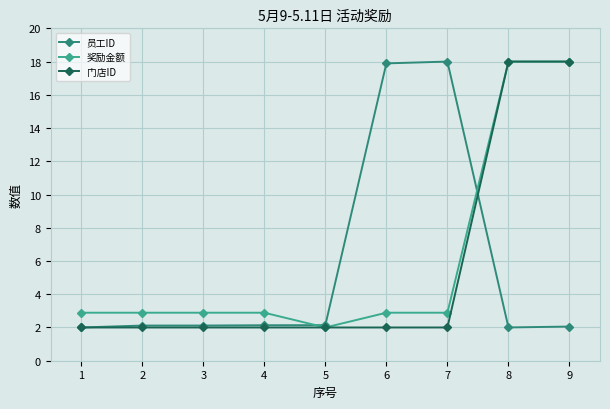

Which series ends up on top after the final intersection of 员工ID and 奖励金额?

奖励金额